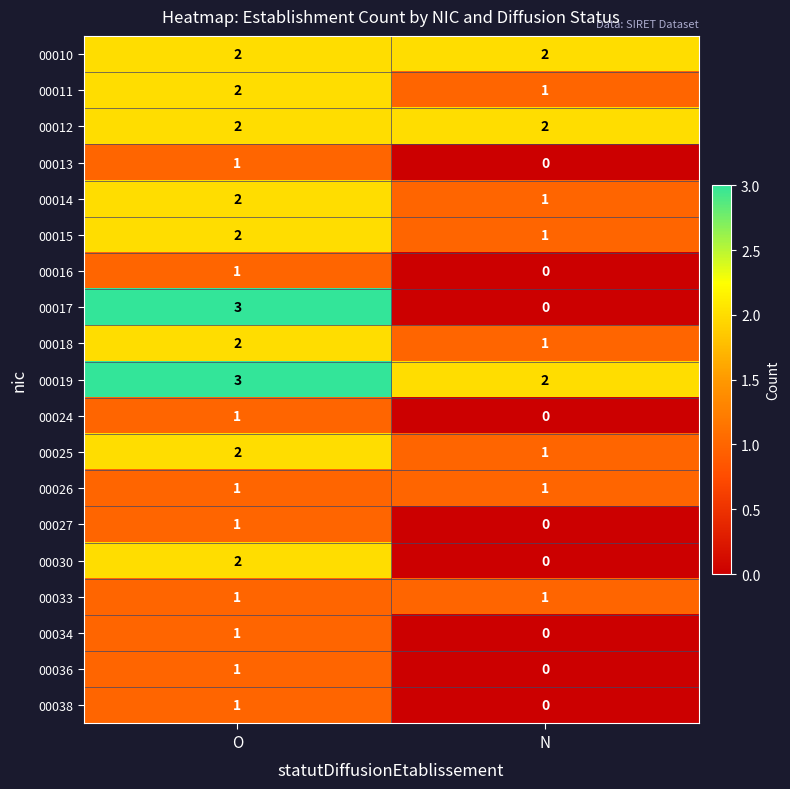

What is the difference between the highest and lowest values at O?

2